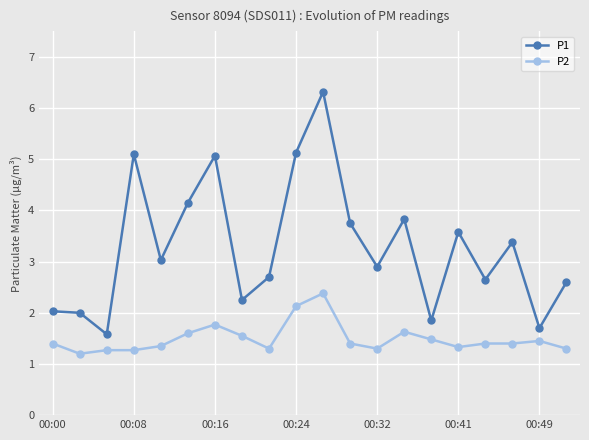

Which series has the widest spread of values?

P1